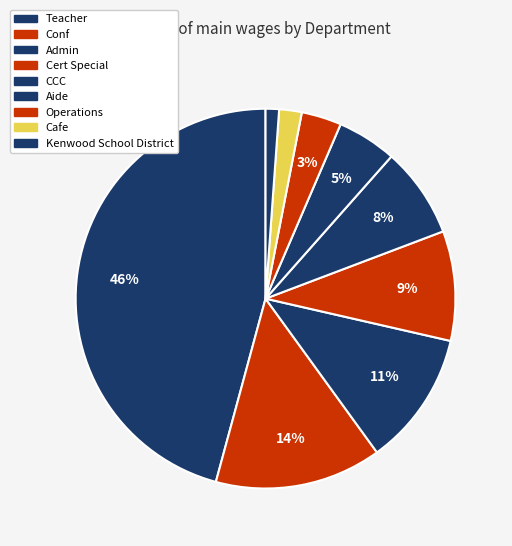

How many slices are in this pie chart?

9